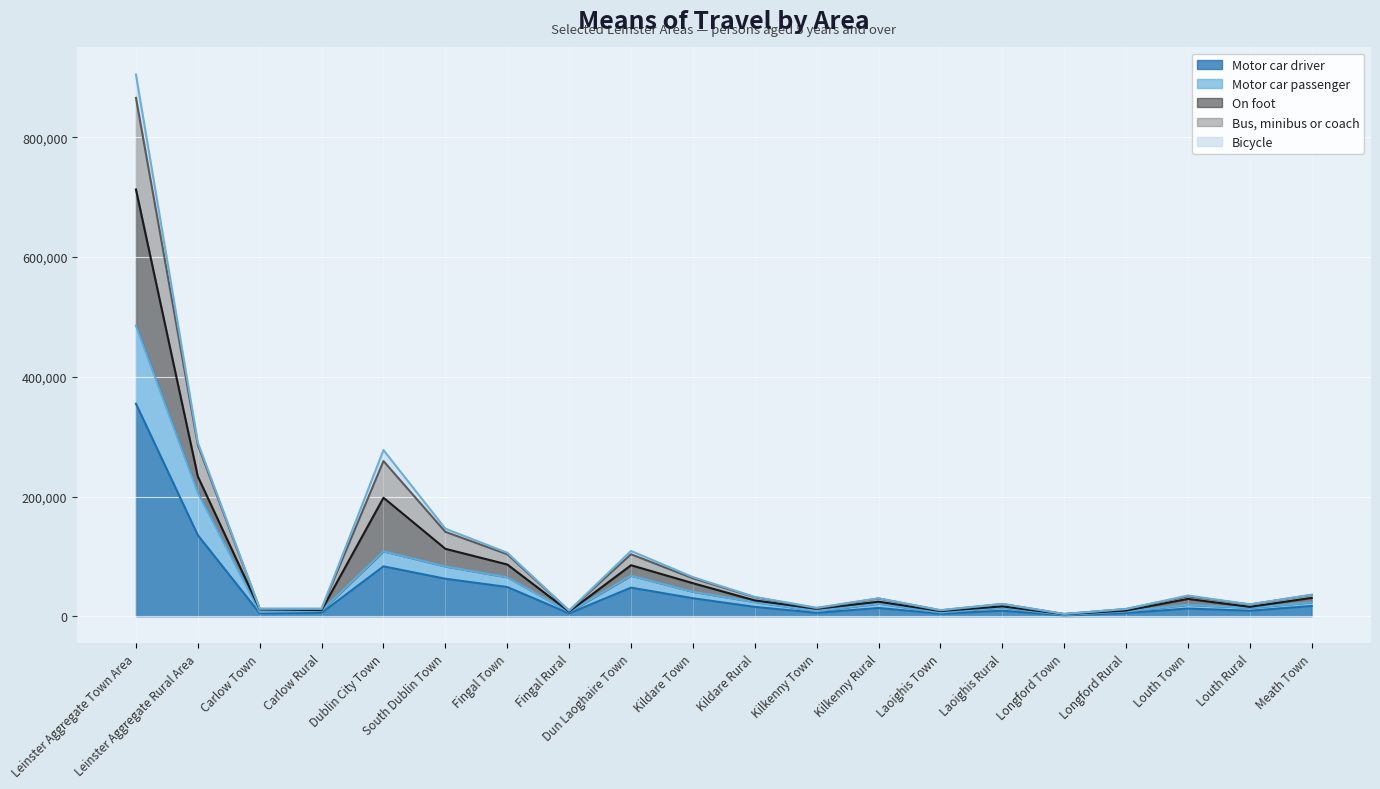

What is the difference between the highest and lowest values at Dun Laoghaire Town?

61305